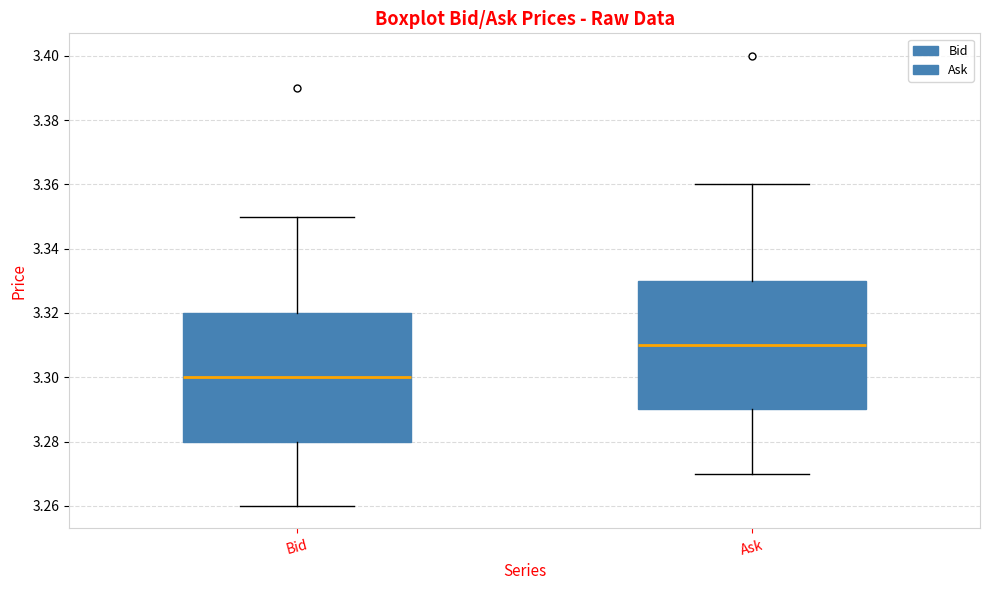

Which box has the lowest median line?

Bid